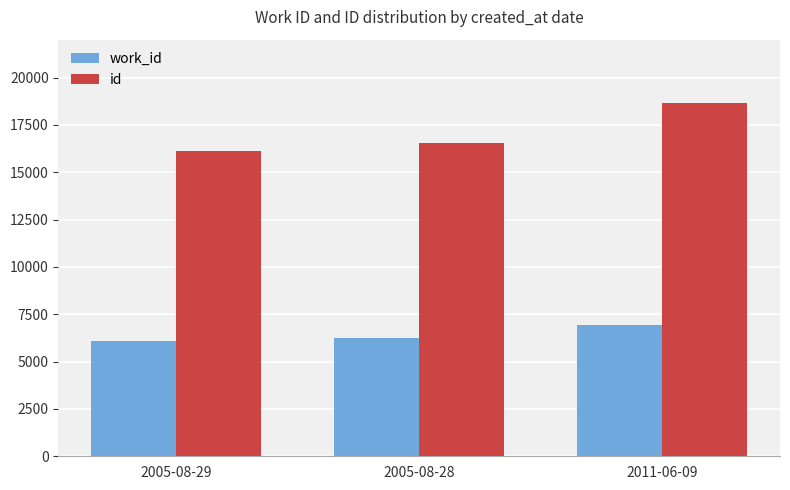

Which series has the widest spread of values?

id